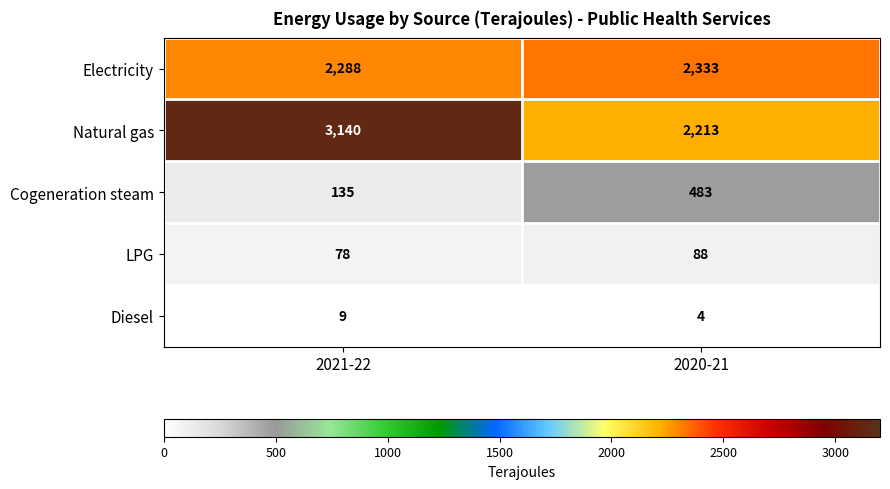

Is the value of Electricity at 2021-22 greater than the value of Diesel at 2021-22?

Yes